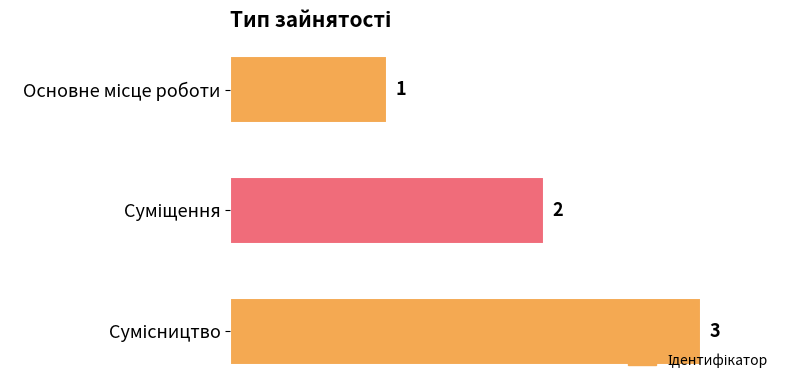

What is the maximum value shown in the chart?

3